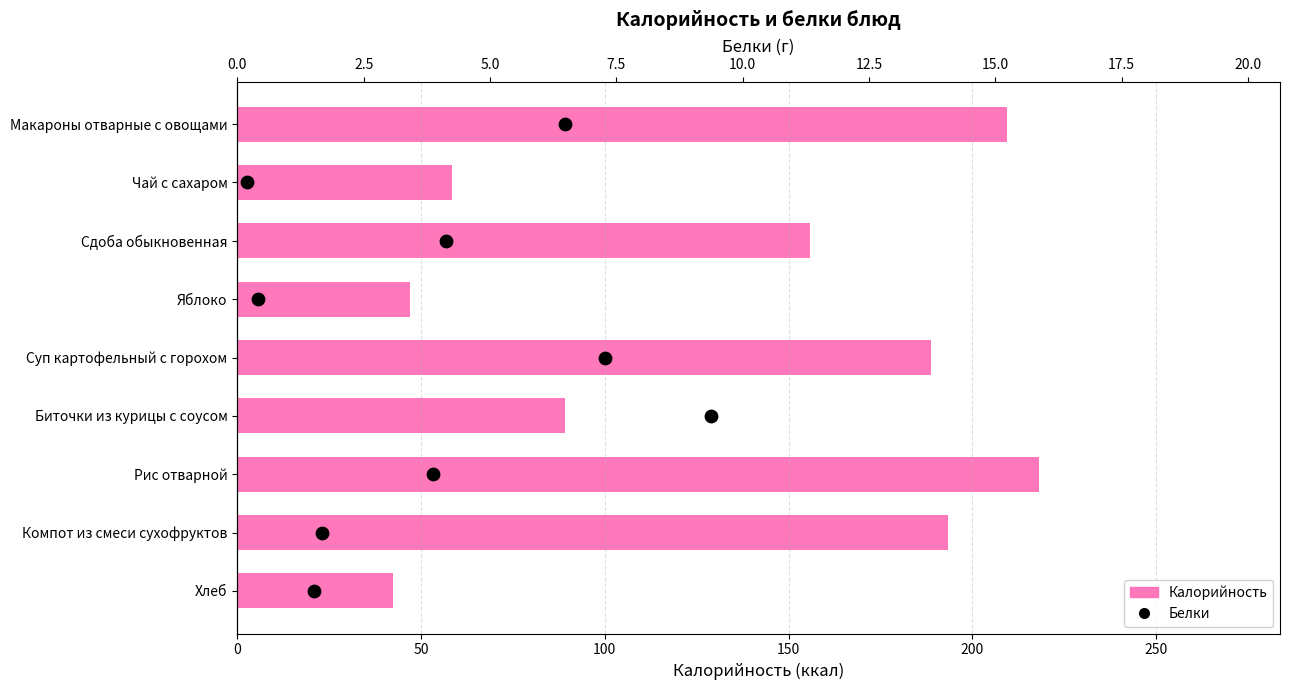

At how many categories does at least one series exceed 111?

5